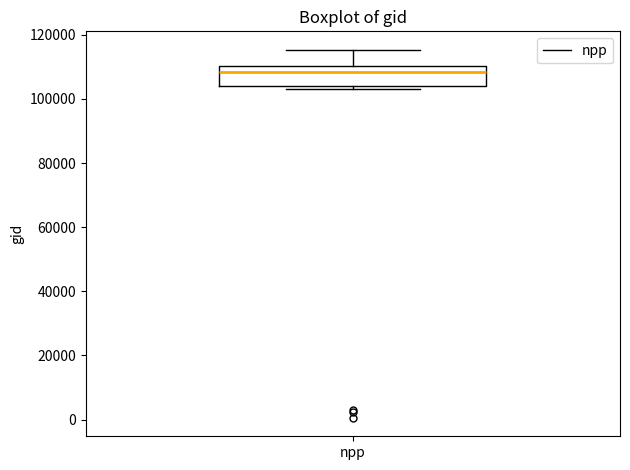

Read this box plot against the y-axis: the position of the median line, the range covered by the box, and the ends of both whiskers. The values are not printed on the chart, so give them approximately, as read against the axis.

median 108000, box 104000 to 110000, whiskers 102000 to 116000